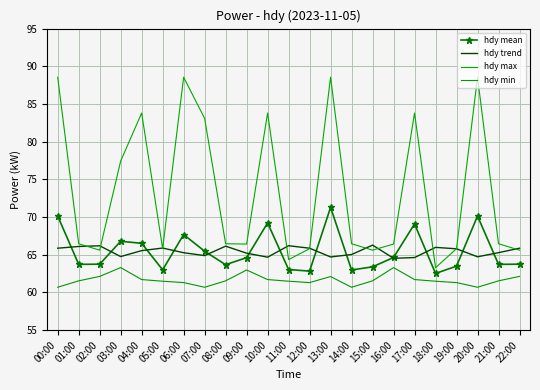

Which series changed the most between 03:00 and 04:00?

hdy max